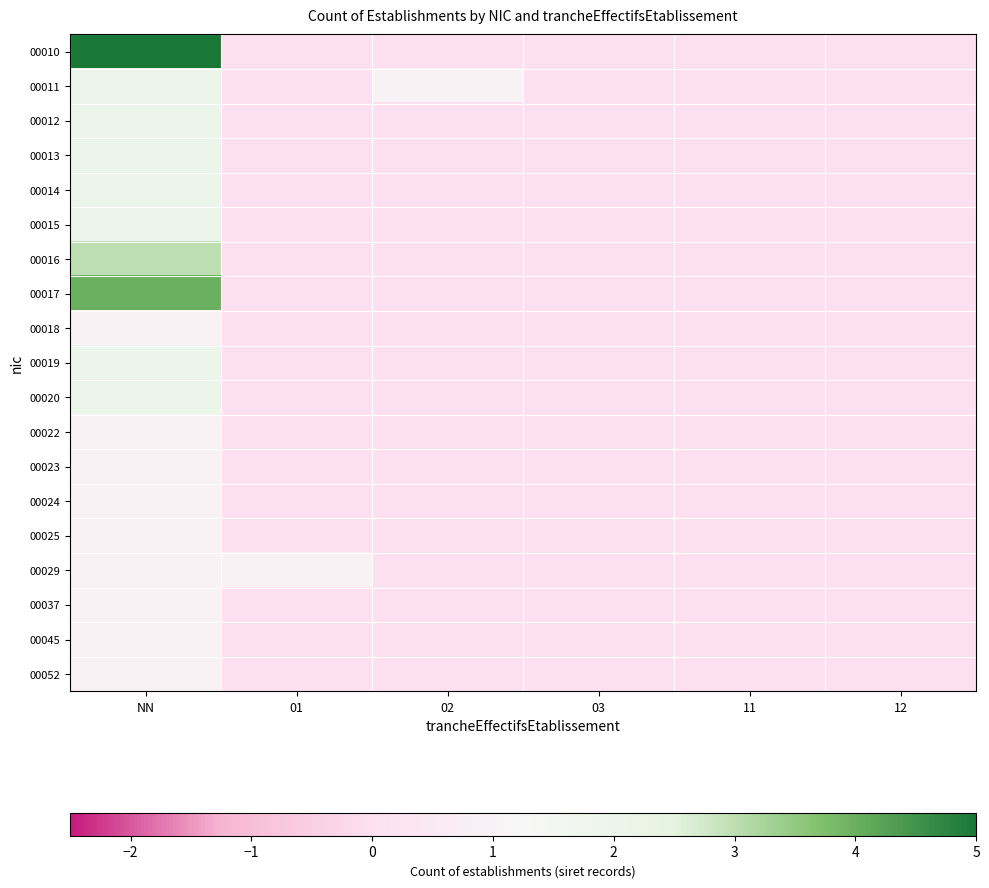

Reading right to left, extract all data points from this chart.

00010: 12=0	11=0	03=0	02=0	01=0	NN=5
00011: 12=0	11=0	03=0	02=1	01=0	NN=2
00012: 12=0	11=0	03=0	02=0	01=0	NN=2
00013: 12=0	11=0	03=0	02=0	01=0	NN=2
00014: 12=0	11=0	03=0	02=0	01=0	NN=2
00015: 12=0	11=0	03=0	02=0	01=0	NN=2
00016: 12=0	11=0	03=0	02=0	01=0	NN=3
00017: 12=0	11=0	03=0	02=0	01=0	NN=4
00018: 12=0	11=0	03=0	02=0	01=0	NN=1
00019: 12=0	11=0	03=0	02=0	01=0	NN=2
00020: 12=0	11=0	03=0	02=0	01=0	NN=2
00022: 12=0	11=0	03=0	02=0	01=0	NN=1
00023: 12=0	11=0	03=0	02=0	01=0	NN=1
00024: 12=0	11=0	03=0	02=0	01=0	NN=1
00025: 12=0	11=0	03=0	02=0	01=0	NN=1
00029: 12=0	11=0	03=0	02=0	01=1	NN=1
00037: 12=0	11=0	03=0	02=0	01=0	NN=1
00045: 12=0	11=0	03=0	02=0	01=0	NN=1
00052: 12=0	11=0	03=0	02=0	01=0	NN=1